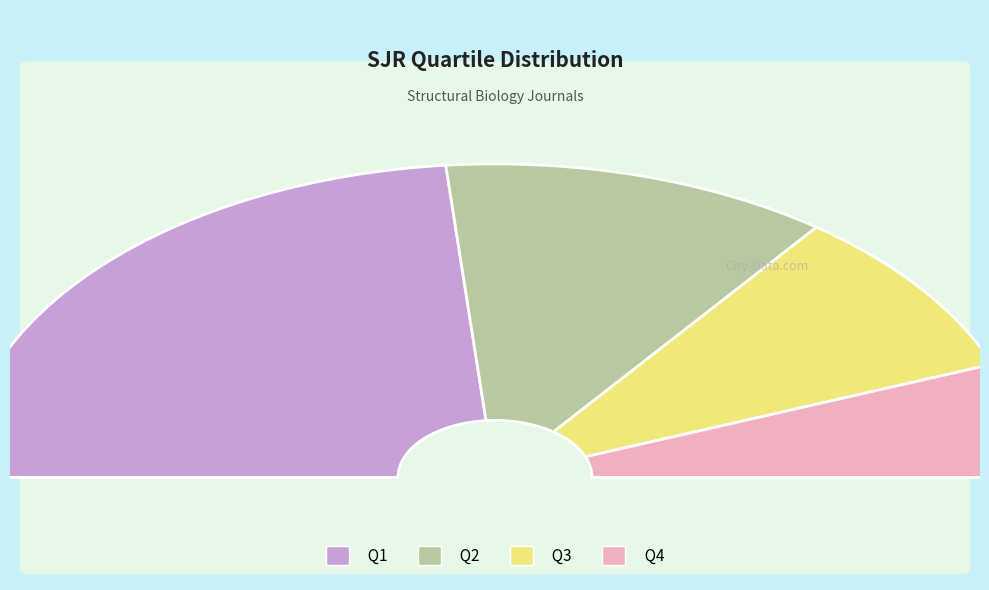

Which category has the biggest portion of the pie?

Q1